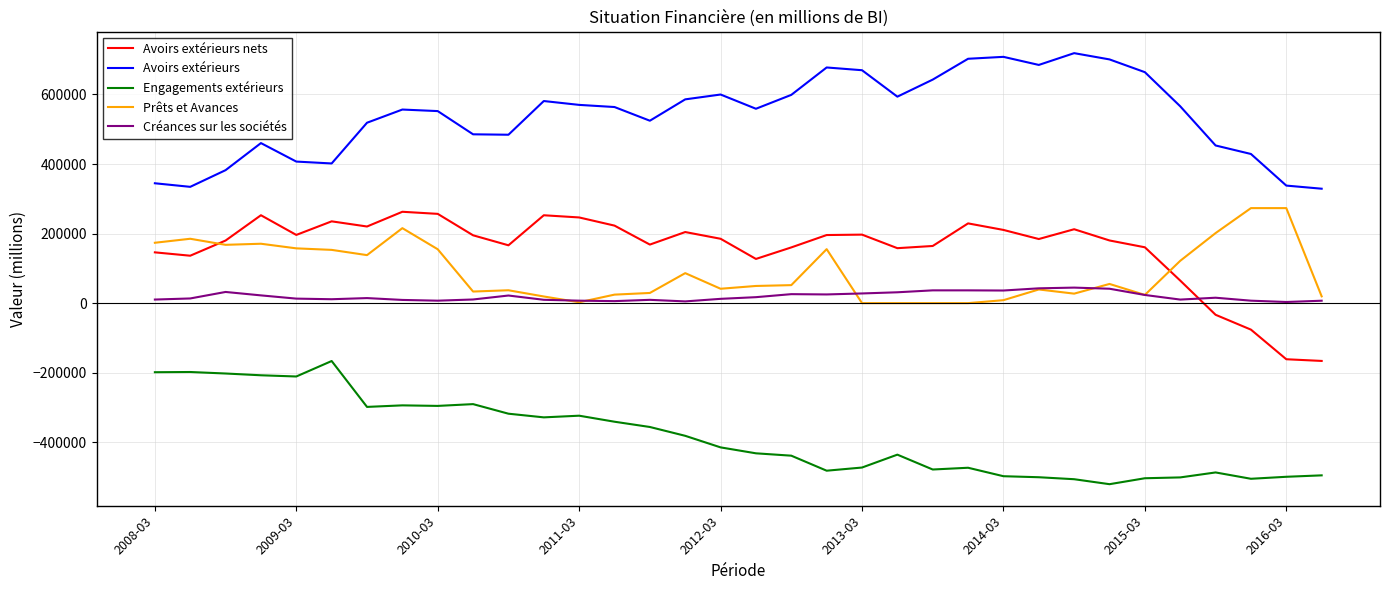

True or false: Avoirs extérieurs nets and Engagements extérieurs cross at least once.

False